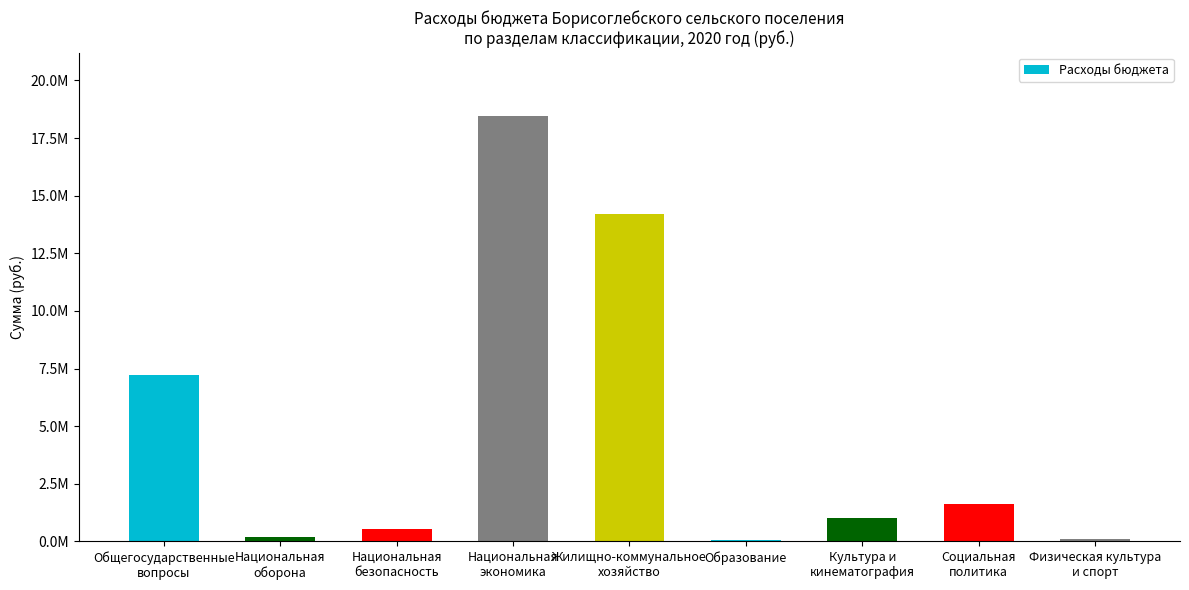

Are the bars horizontal?

No